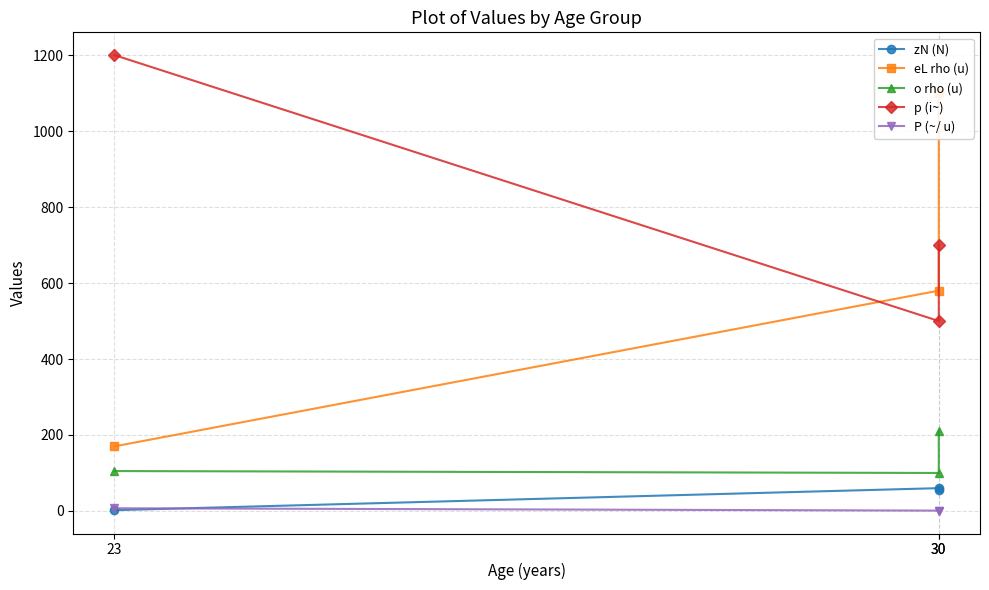

Reading left to right, transcribe all the data shown in this chart.

zN (N): 23=2.0	30=60.0	30=54.0
eL rho (u): 23=170.0	30=580.0	30=1100.0
o rho (u): 23=105.0	30=100.0	30=210.0
p (i~): 23=1200.0	30=500.0	30=700.0
P (~/ u): 23=7.1	30=0.9	30=0.6